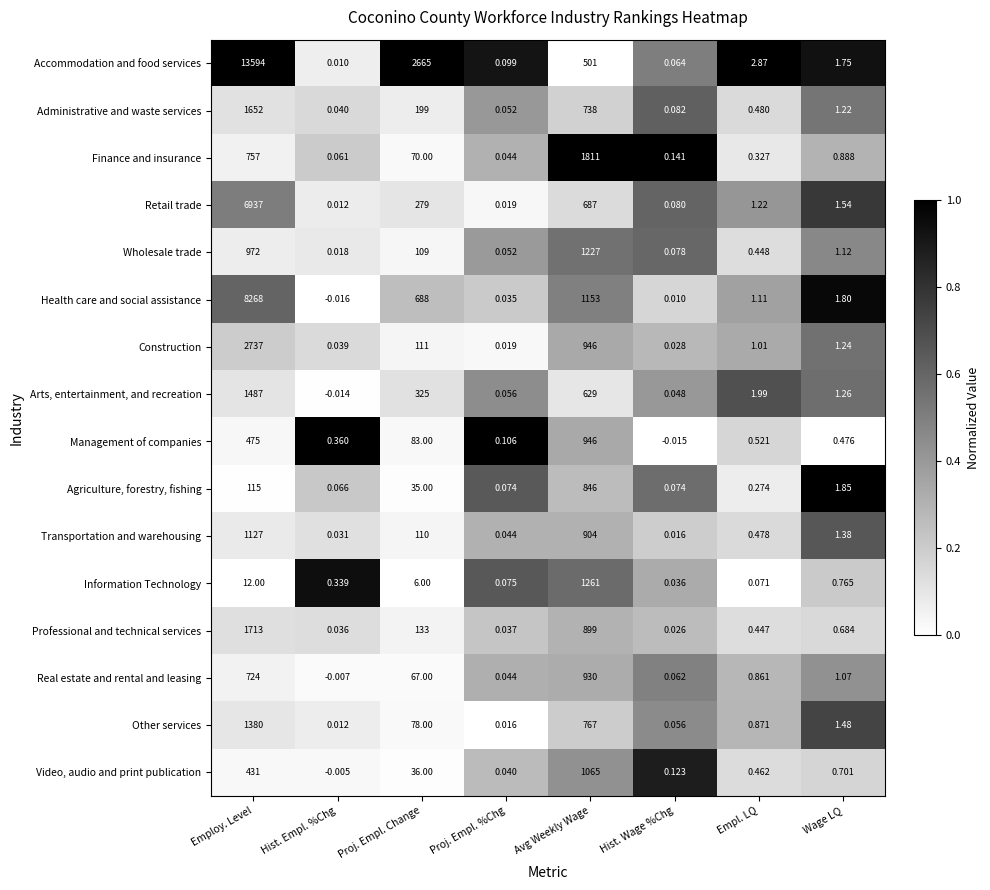

Rank the series by their maximum value, from lowest to highest.

Agriculture, forestry, fishing, Real estate and rental and leasing, Management of companies, Video, audio and print publication, Transportation and warehousing, Wholesale trade, Information Technology, Other services, Arts, entertainment, and recreation, Administrative and waste services, Professional and technical services, Finance and insurance, Construction, Retail trade, Health care and social assistance, Accommodation and food services